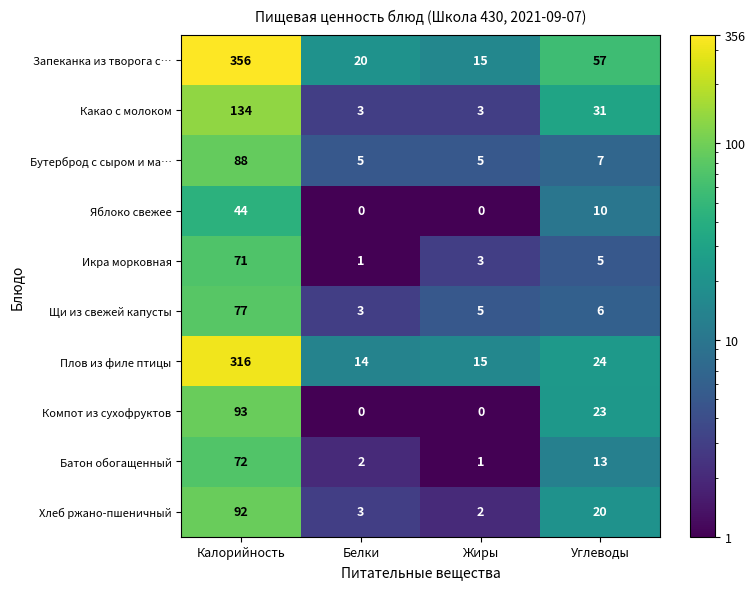

What is the highest value of the Икра морковная series?

71